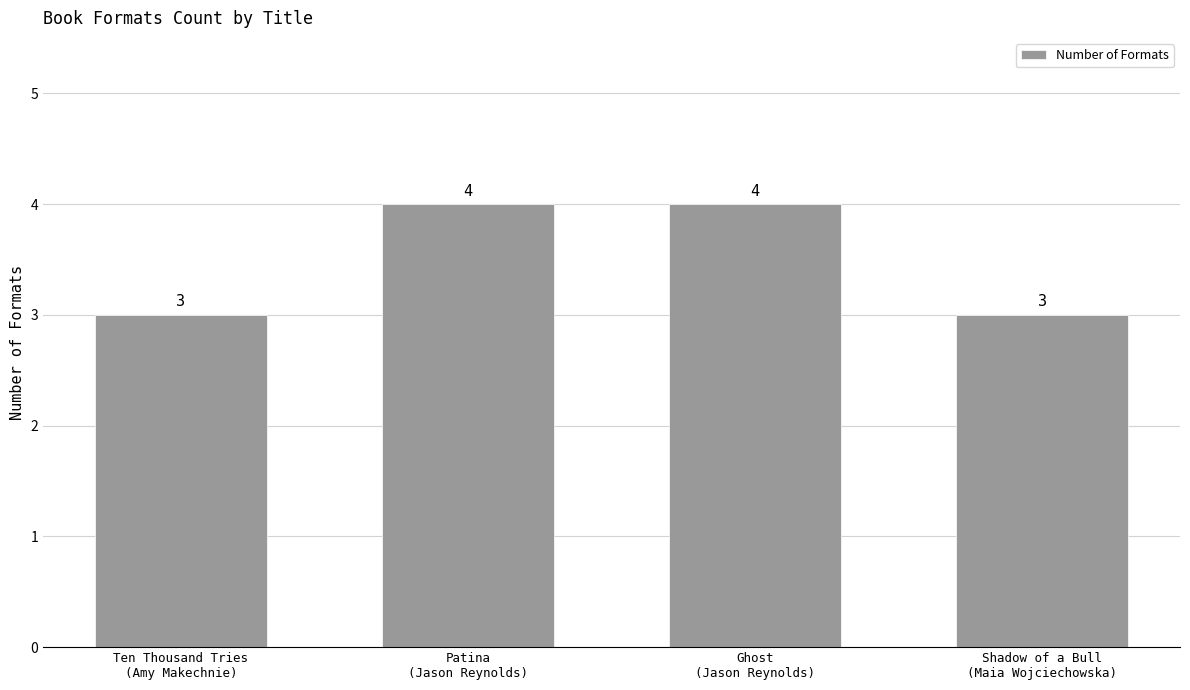

What is the difference between the maximum and second lowest values?

1